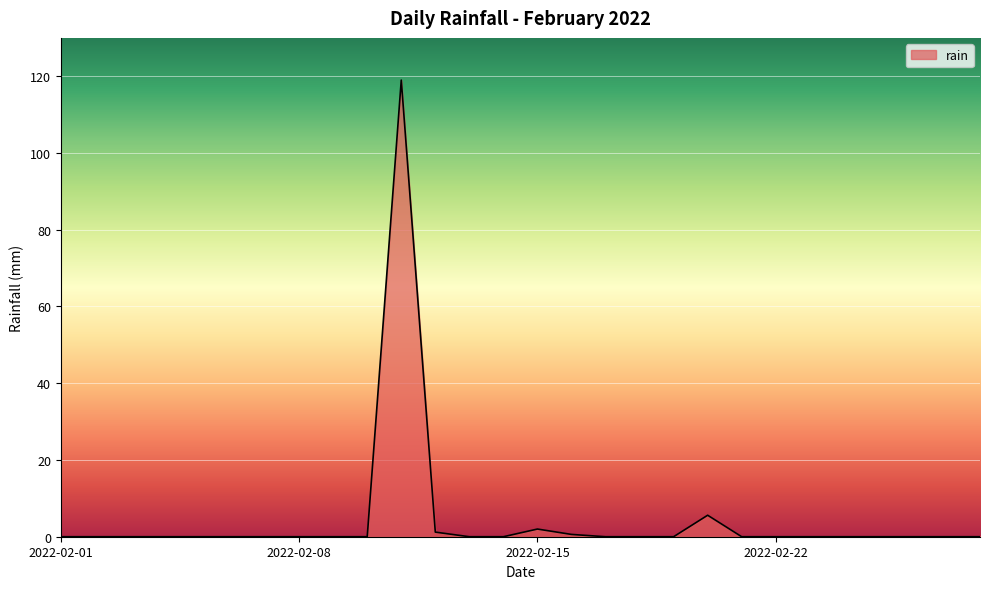

How many lines are shown in the chart?

1